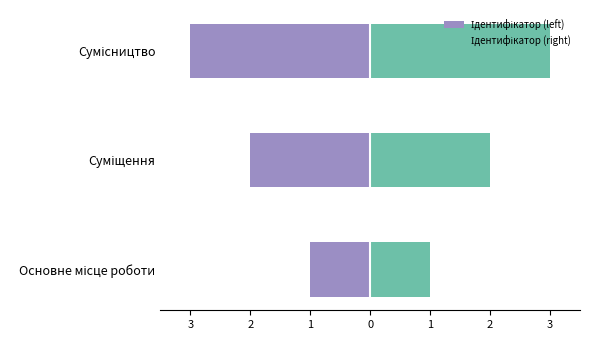

Rank the series at Сумісництво from lowest to highest value.

Ідентифікатор (left), Ідентифікатор (right)